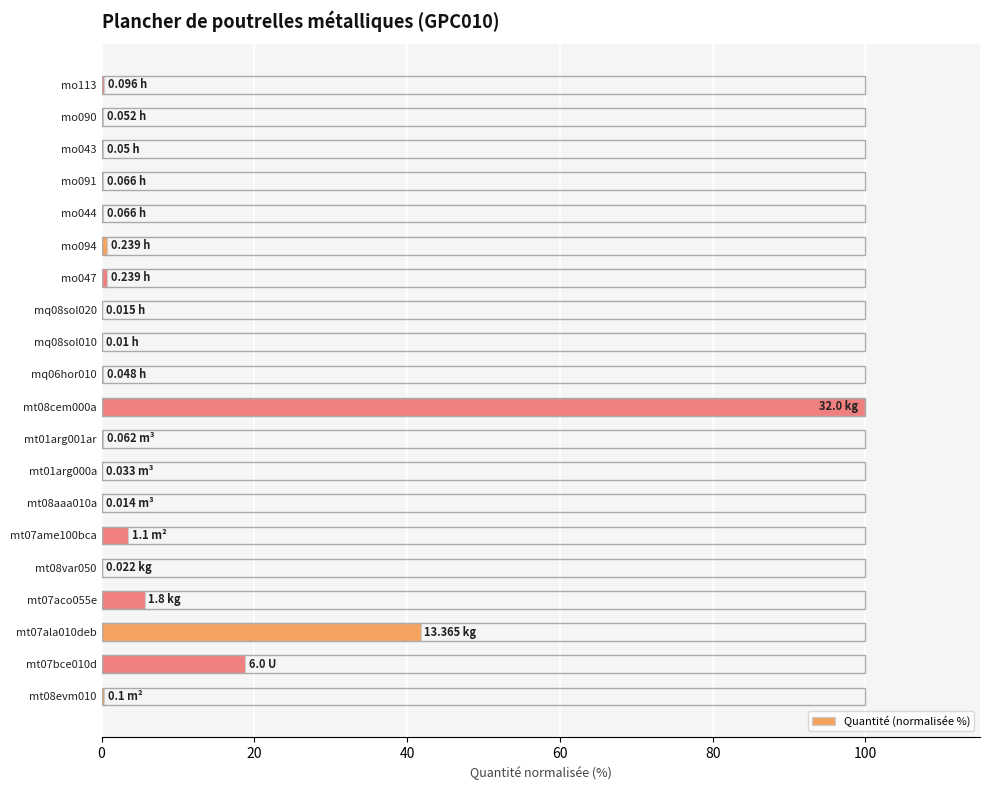

What is the average value?

8.7